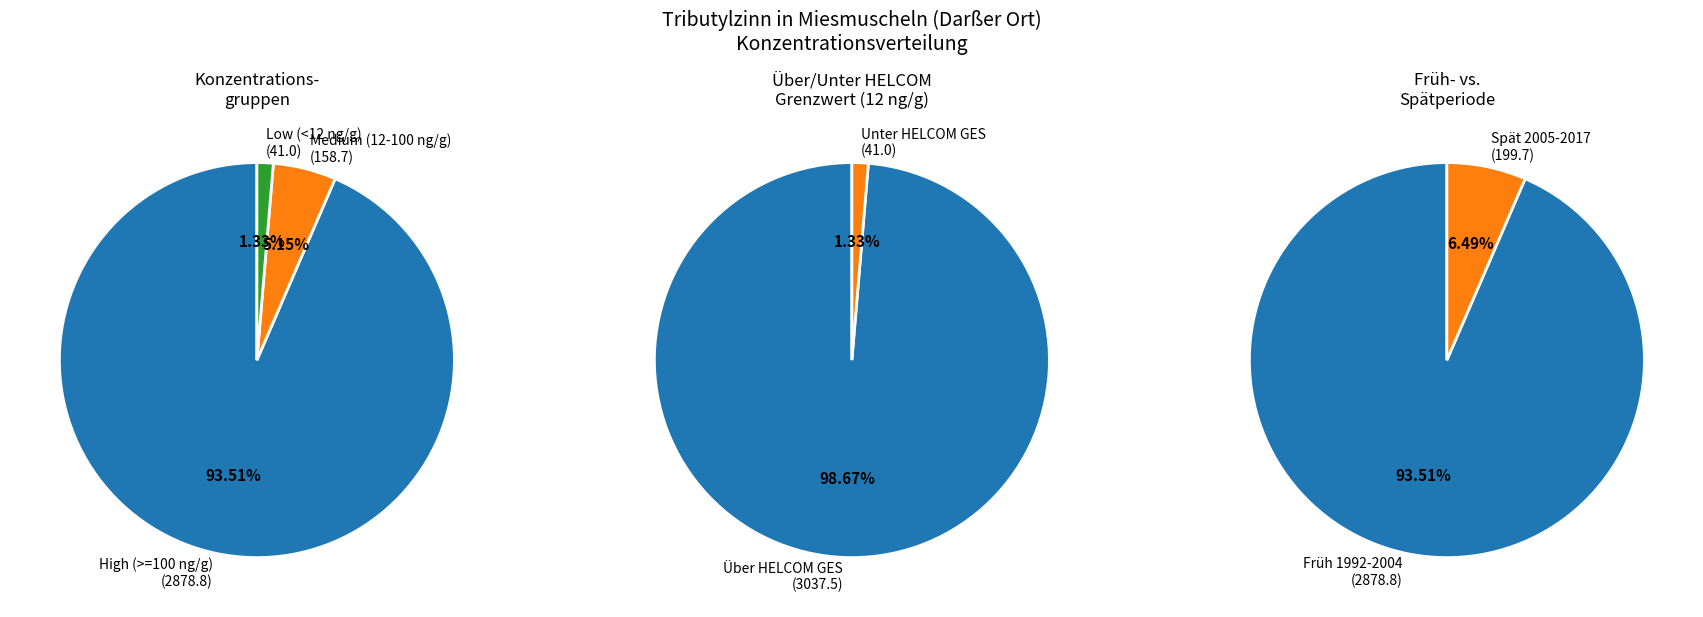

Is it true that 2001 is 19% of the pie?

False